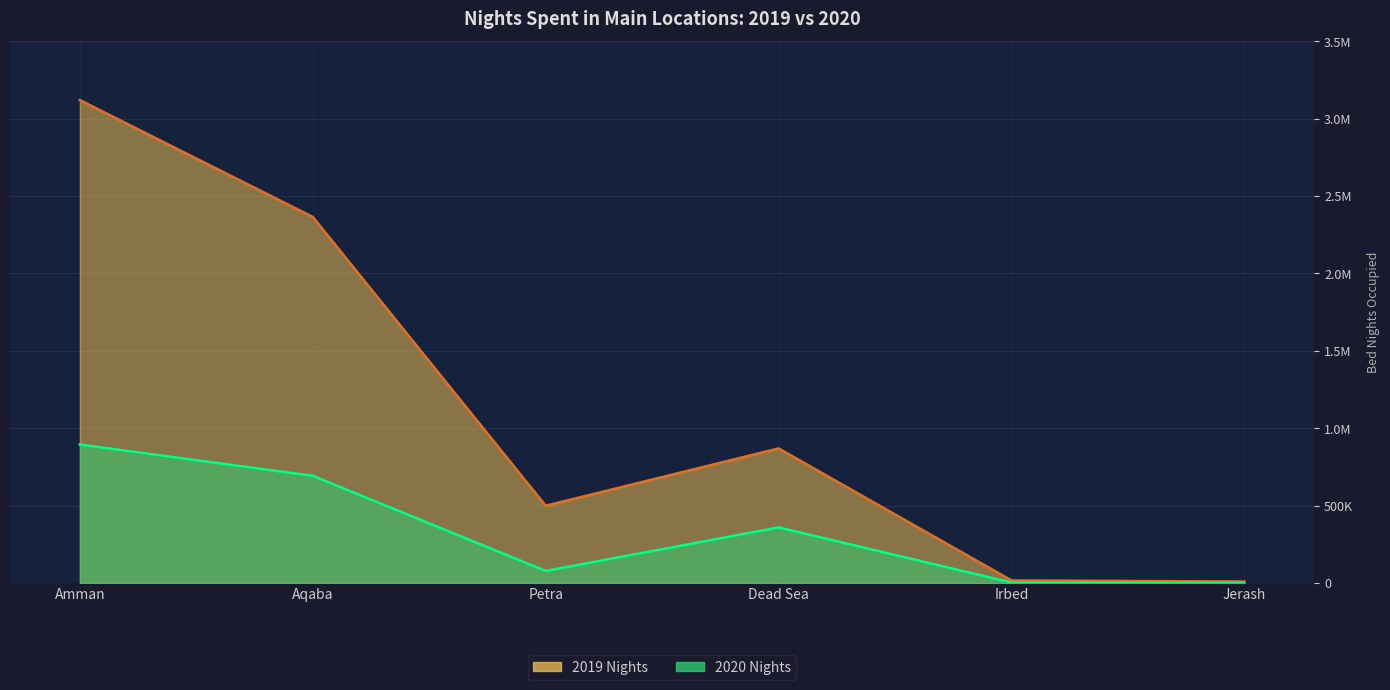

How many lines are shown in the chart?

2